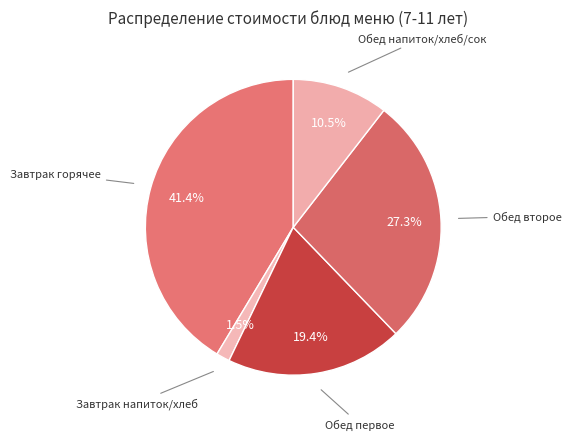

Does Обед второе account for over 50% of the chart?

No